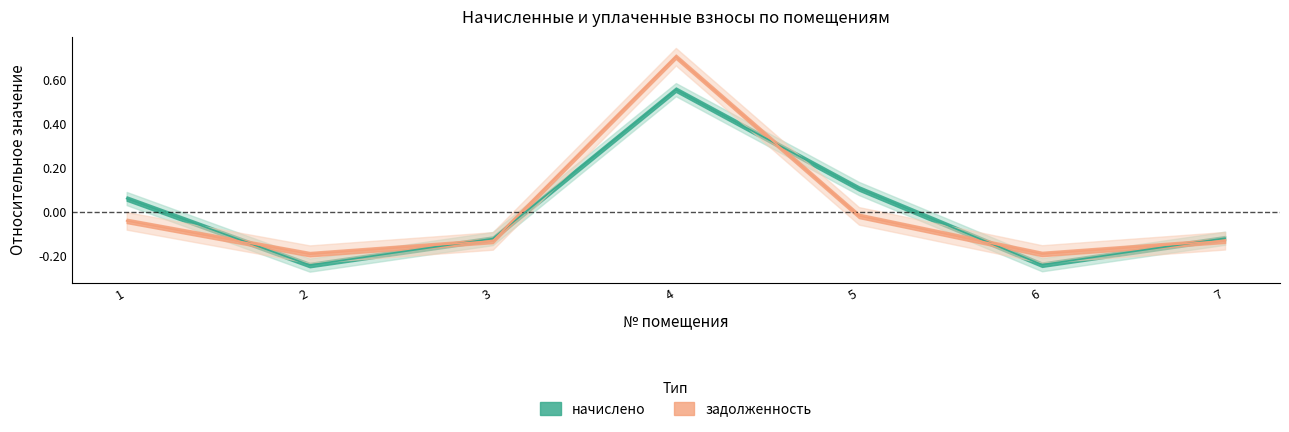

Which series has the widest spread of values?

задолженность